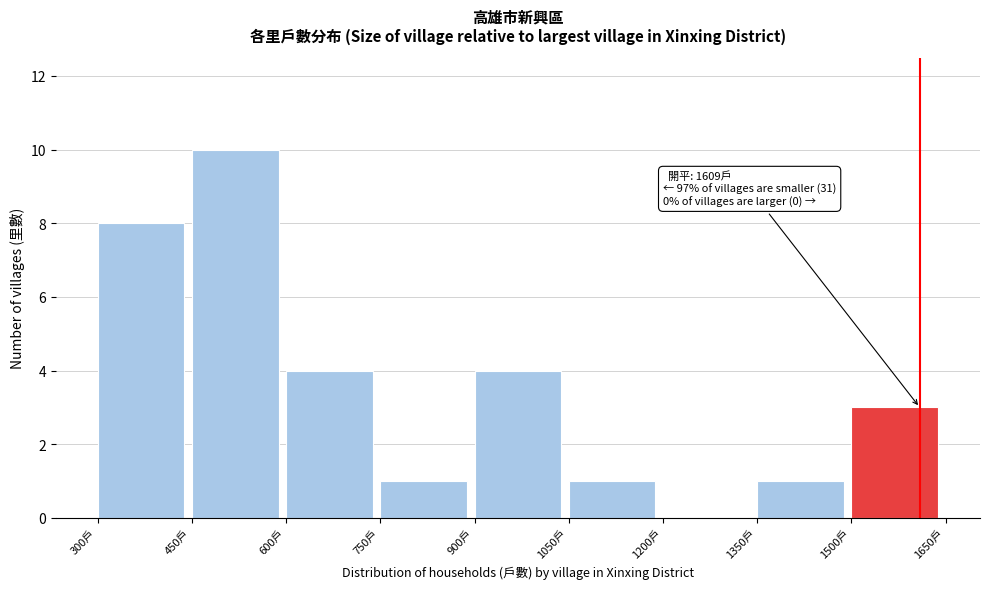

Over which range of the x-axis is the bar tallest?

450 to 600